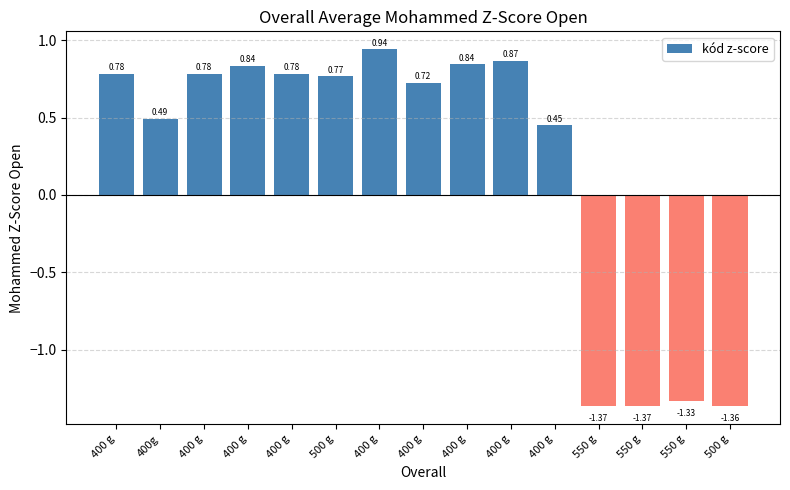

Does the chart contain any negative values?

Yes